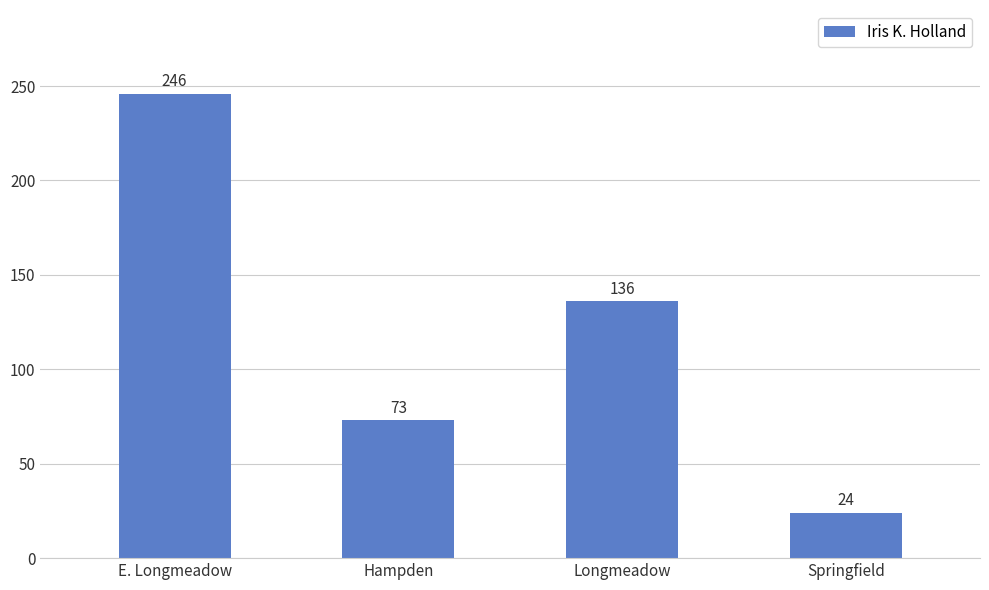

What is the change in value from E. Longmeadow to Hampden?

-173